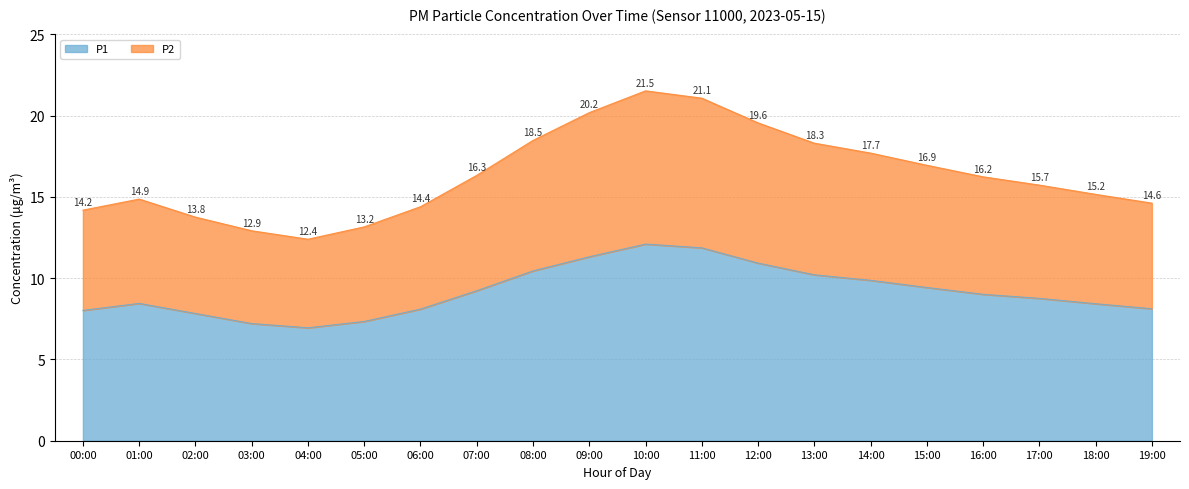

How many categories are shown in the chart?

20